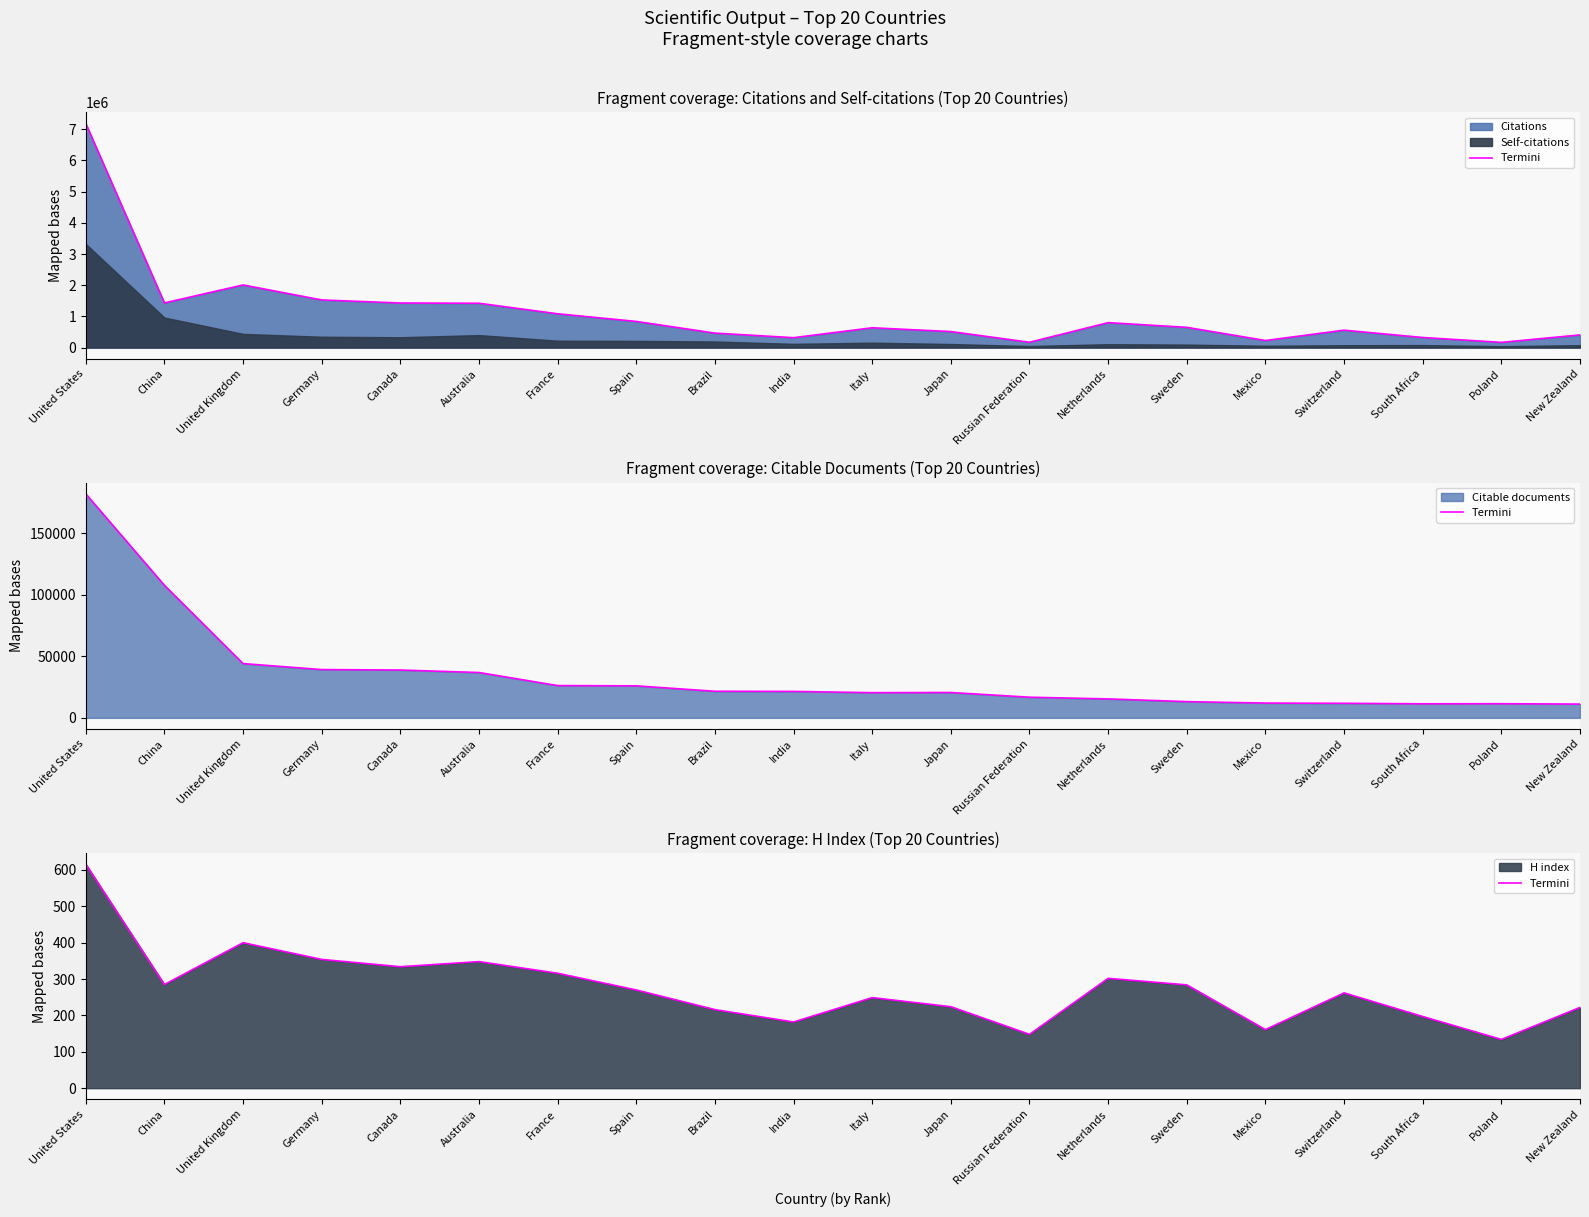

What is the change in value from India to South Africa?

+15